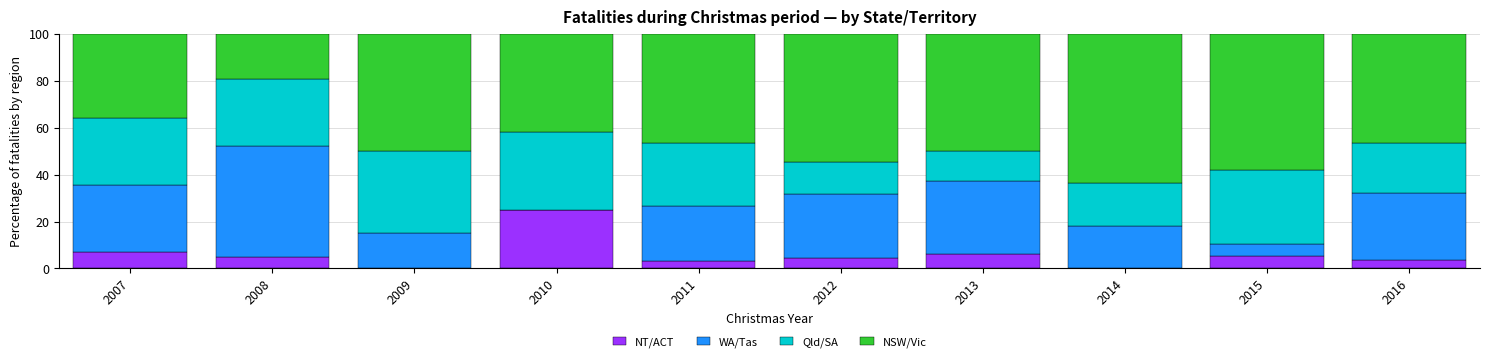

What is the highest value of the NT/ACT series?

25.0